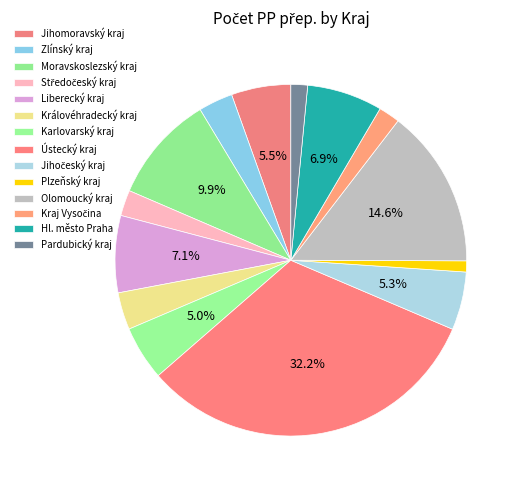

Approximately how many times larger is the value at Olomoucký kraj compared to Ústecký kraj?

0.5